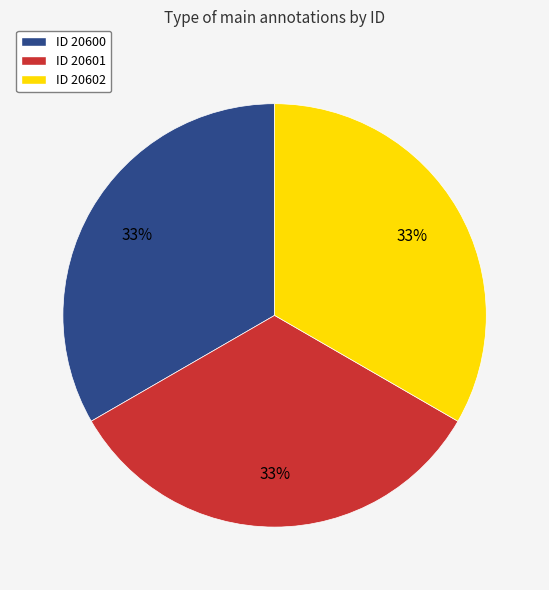

What is the ratio of the value at ID 20600 to the value at ID 20601?

1.0